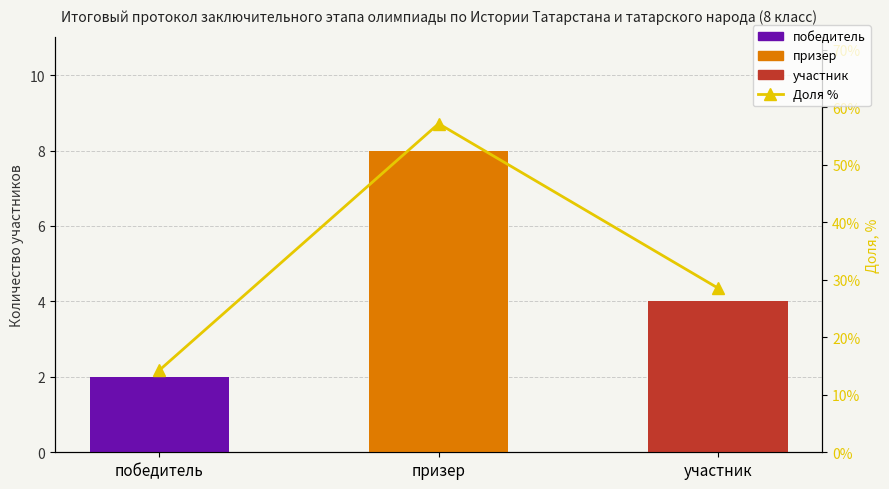

Reading left to right, transcribe all the data shown in this chart.

победитель=14.3	призер=57.1	участник=28.6